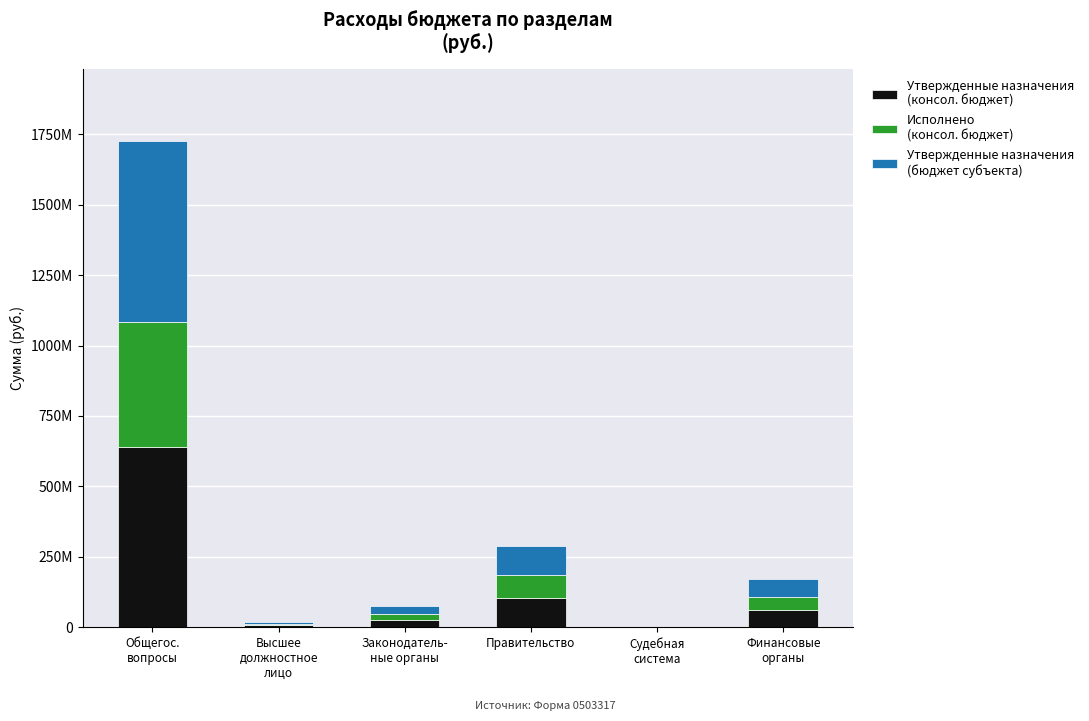

Does the chart contain stacked bars?

Yes